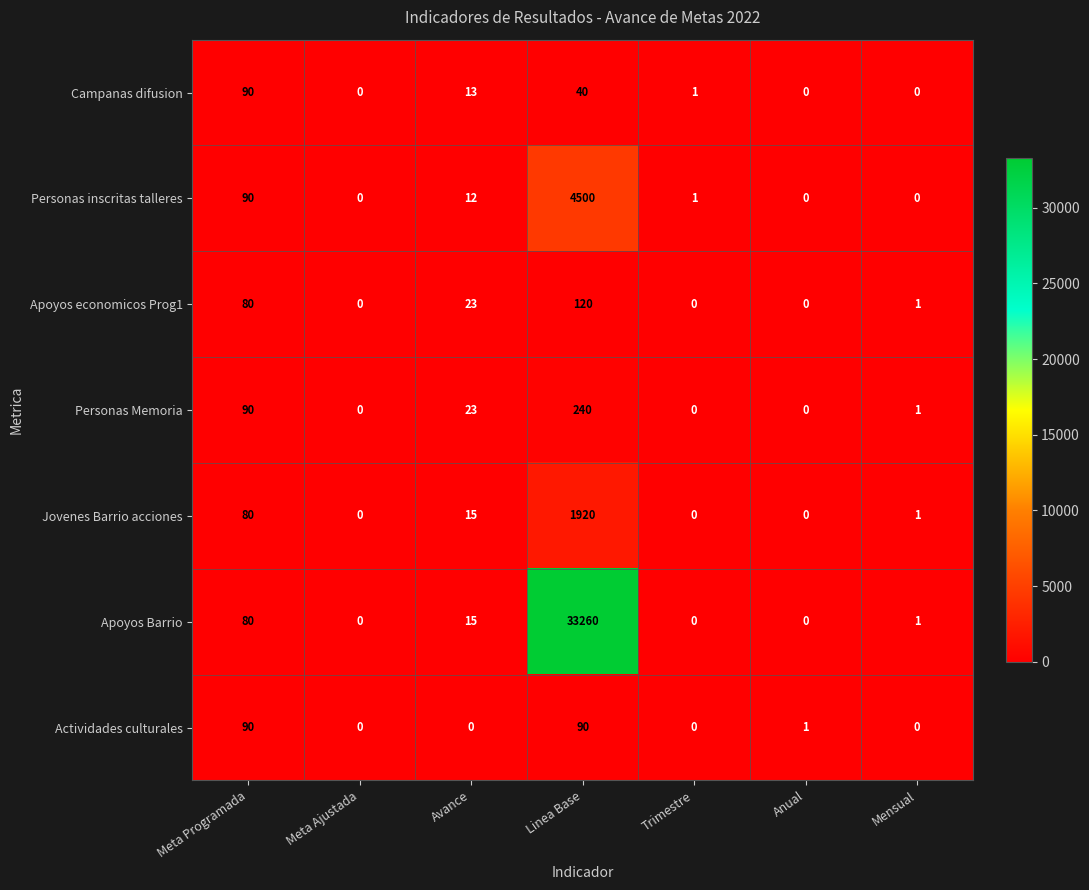

What is the greatest value displayed?

33260